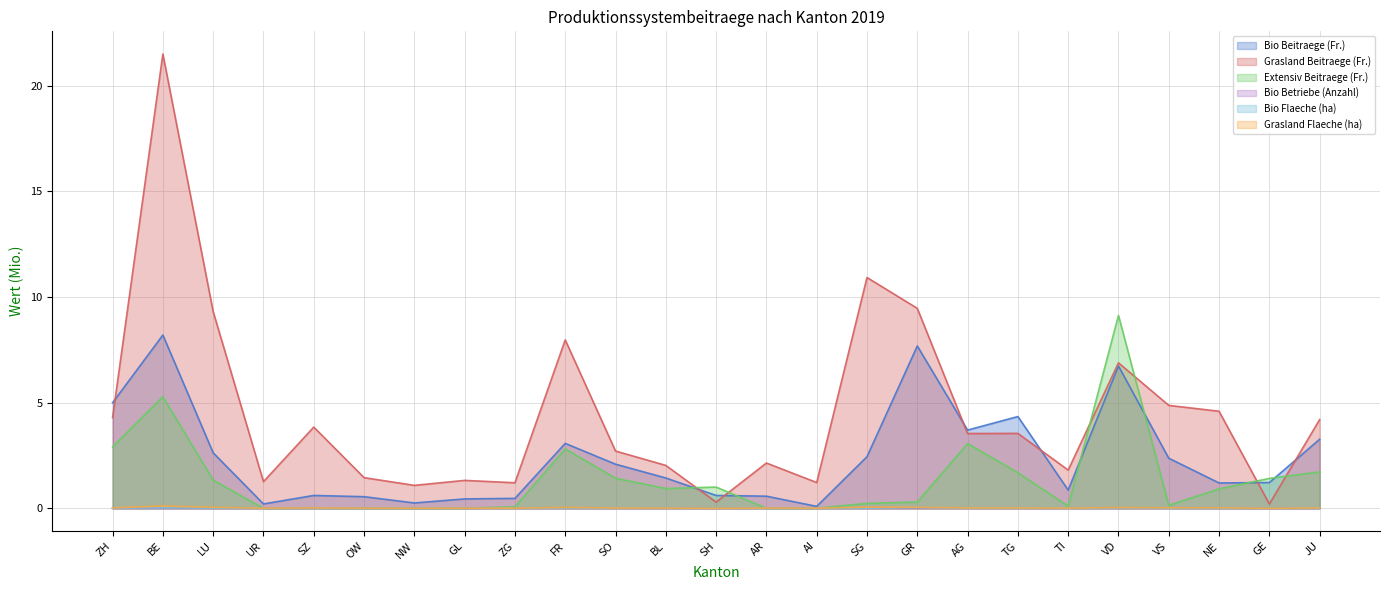

The value of Bio Betriebe (Anzahl) at GL is 0.0. True or false?

False